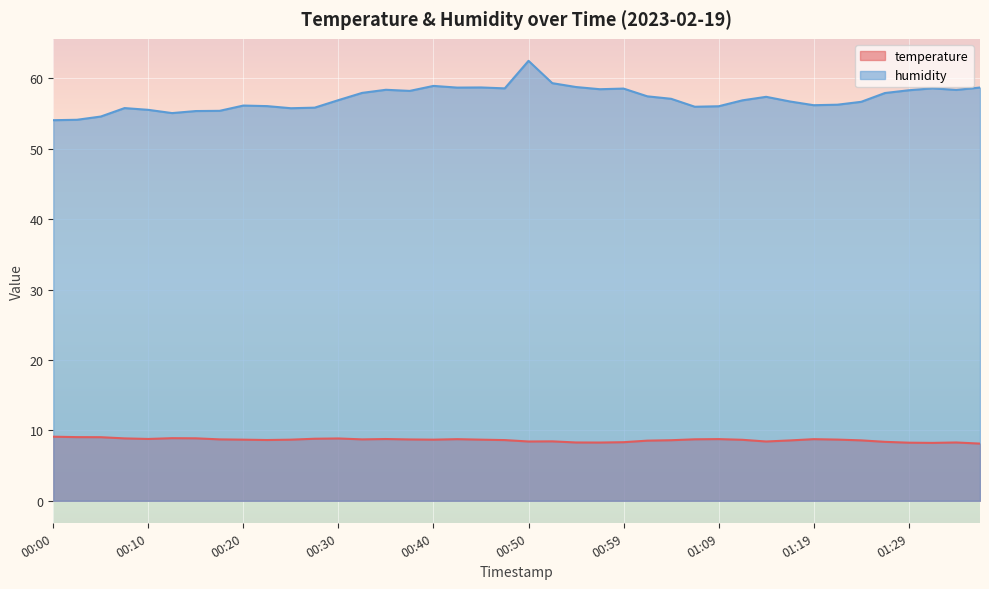

Where is the first local minimum for temperature?

00:10